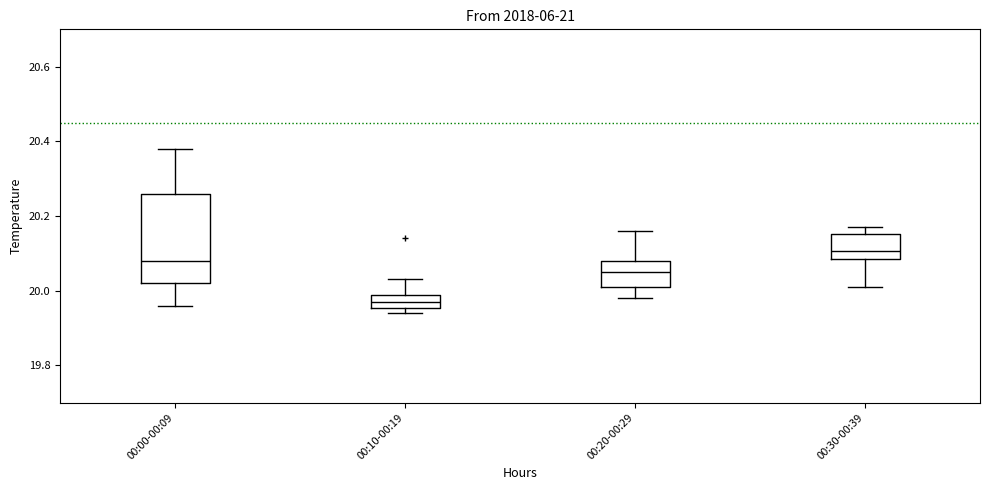

Reading left to right, read every box against the y-axis: the position of its median line, the range the box covers, and the ends of its whiskers. The values are not printed on the chart, so give them approximately, as read against the axis.

00:00-00:09: median 20.08, box 20.02 to 20.26, whiskers 19.96 to 20.38
00:10-00:19: median 19.98 (inside the box), box 19.96 to 19.98, whiskers 19.94 to 20.04
00:20-00:29: median 20.06, box 20.02 to 20.08, whiskers 19.98 to 20.16
00:30-00:39: median 20.10, box 20.08 to 20.16, whiskers 20.02 to 20.18